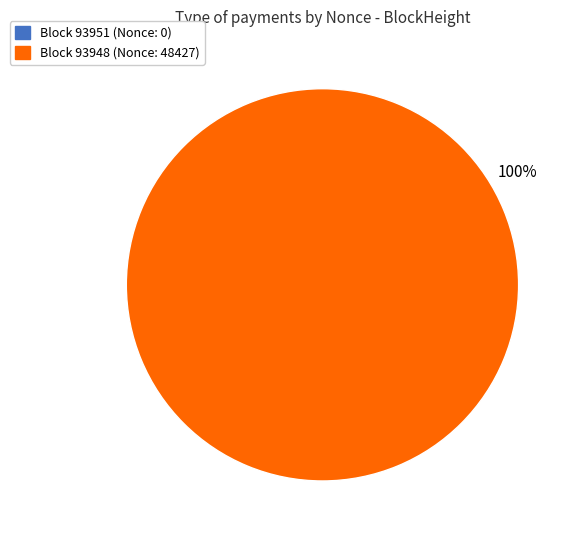

Is there any slice that represents more than half of the pie?

Yes